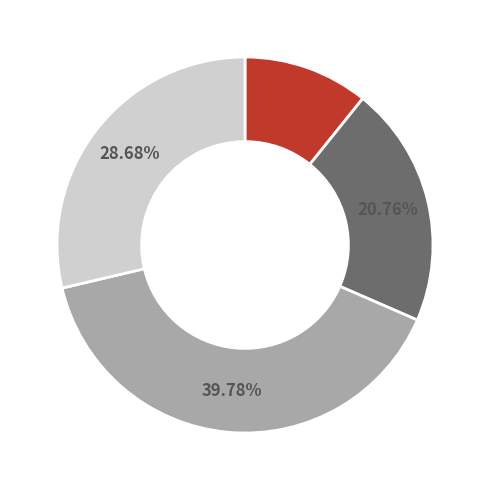

Is there any slice that represents more than half of the pie?

No